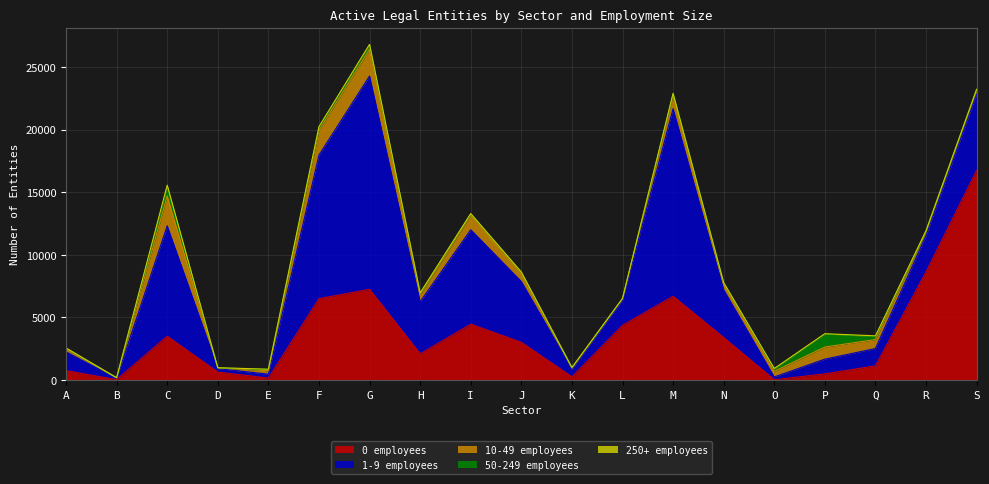

What is the minimum value for 50-249 employees?

9